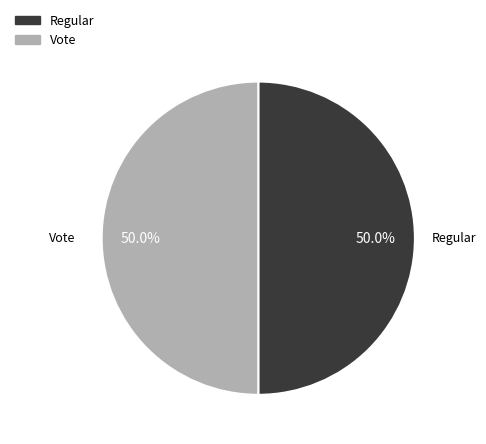

To the nearest percent, what is the combined percentage of Regular and Vote?

100%